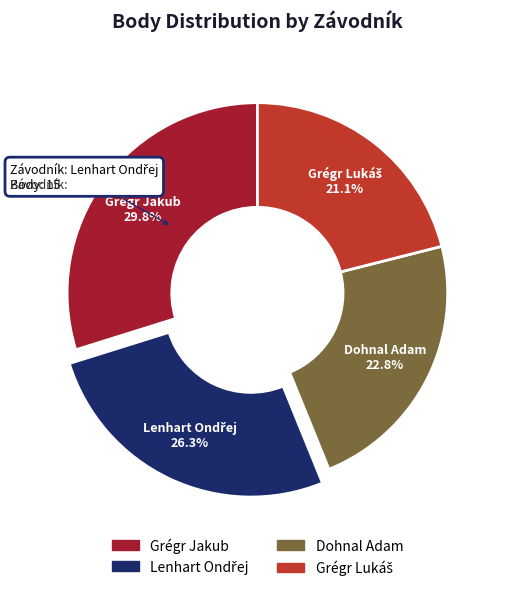

Does any single category account for the majority?

No